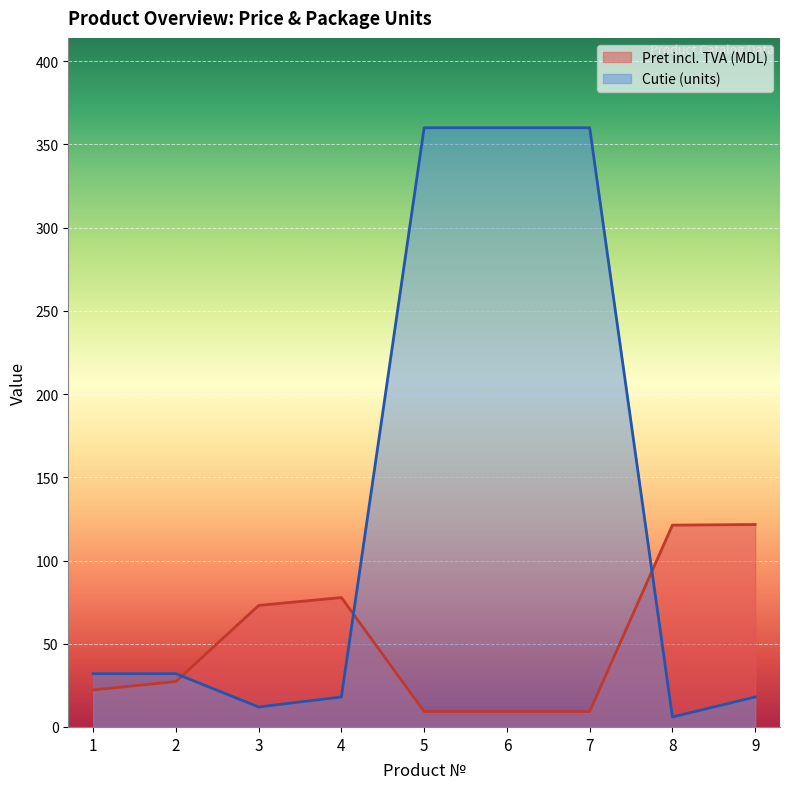

True or false: Pret incl. TVA (MDL) has more than 1 interior local peaks.

False